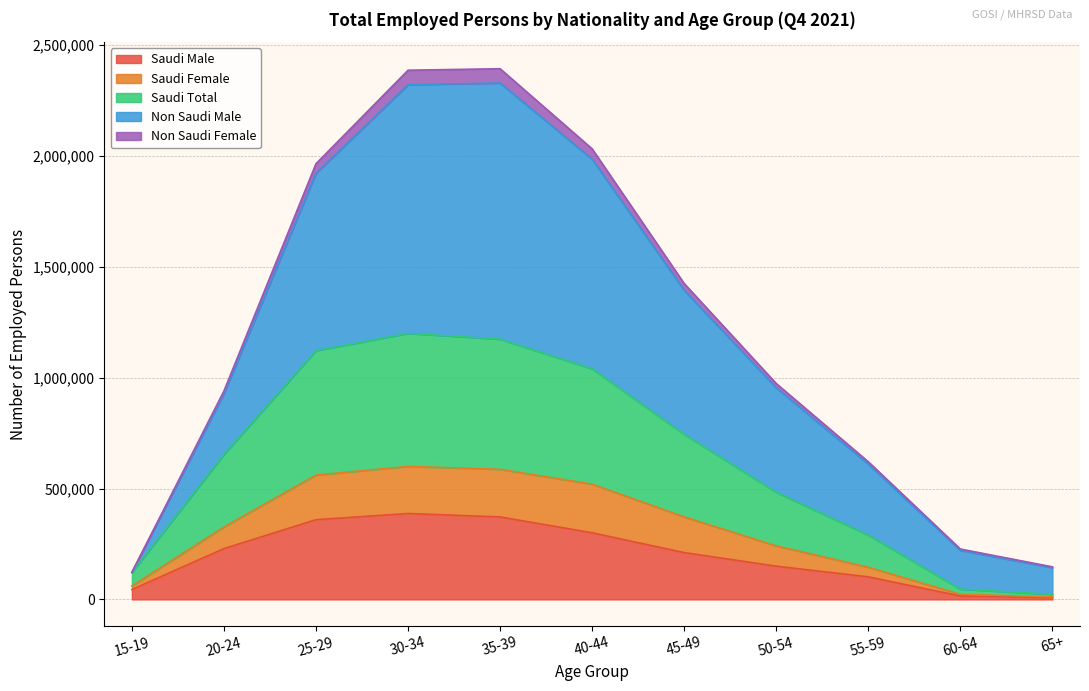

Which label corresponds to the largest value in the chart?

35-39